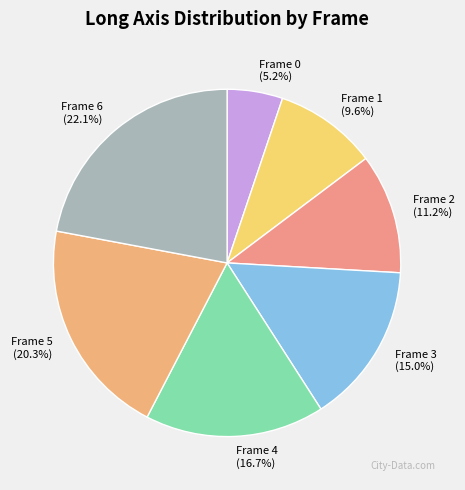

How many segments does this pie chart have?

7